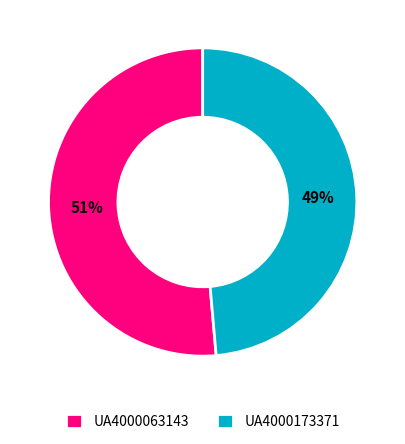

Is there any slice that represents more than half of the pie?

Yes